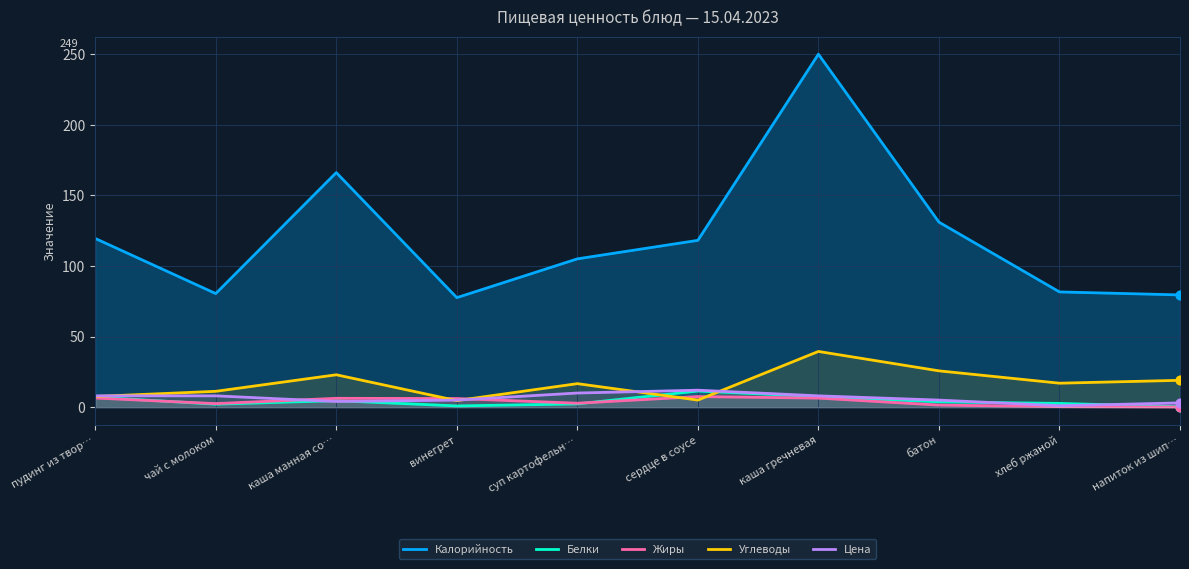

Which series reaches the minimum Y coordinate?

Жиры